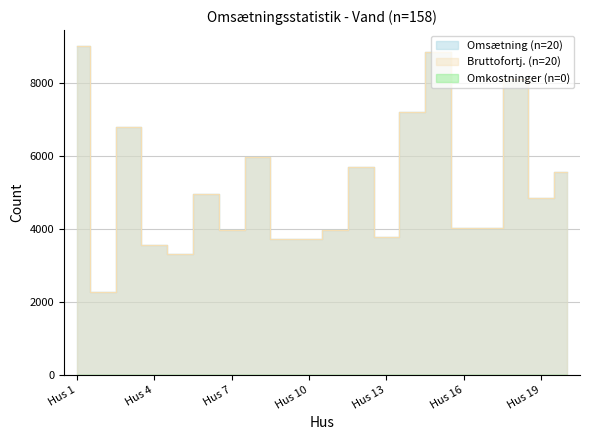

Rank the categories by Omsætning value from highest to lowest.

Hus 1, Hus 15, Hus 18, Hus 14, Hus 3, Hus 8, Hus 12, Hus 20, Hus 6, Hus 19, Hus 16, Hus 17, Hus 7, Hus 11, Hus 13, Hus 9, Hus 10, Hus 4, Hus 5, Hus 2